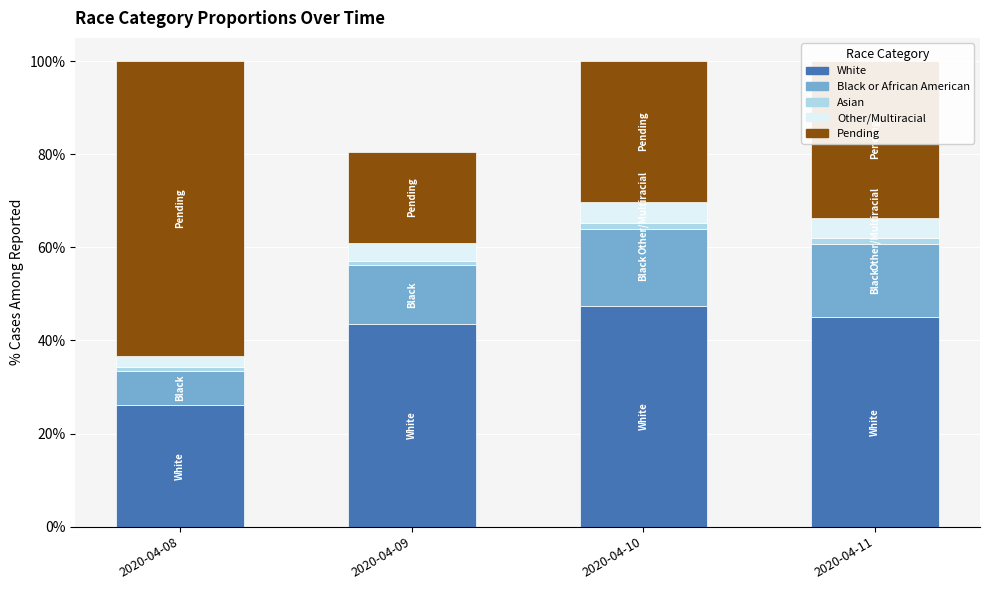

What are all the series names shown in the legend?

White, Black or African American, Asian, Other/Multiracial, Pending